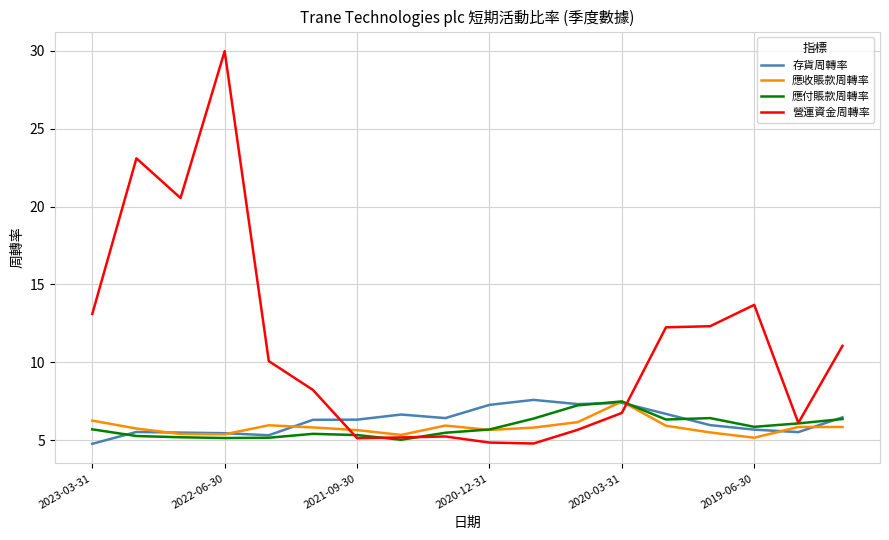

What is the smallest value displayed?

4.8